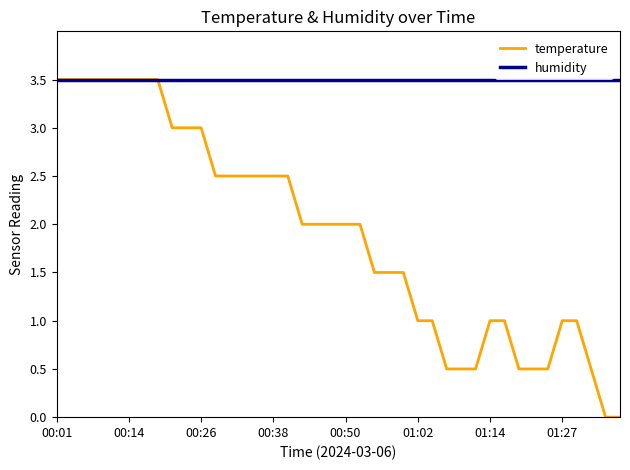

What is the greatest value displayed?

3.5